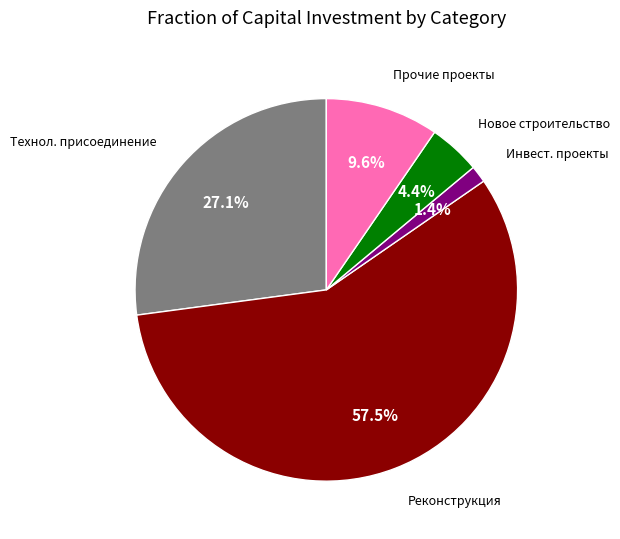

Is there a majority slice in this chart?

Yes